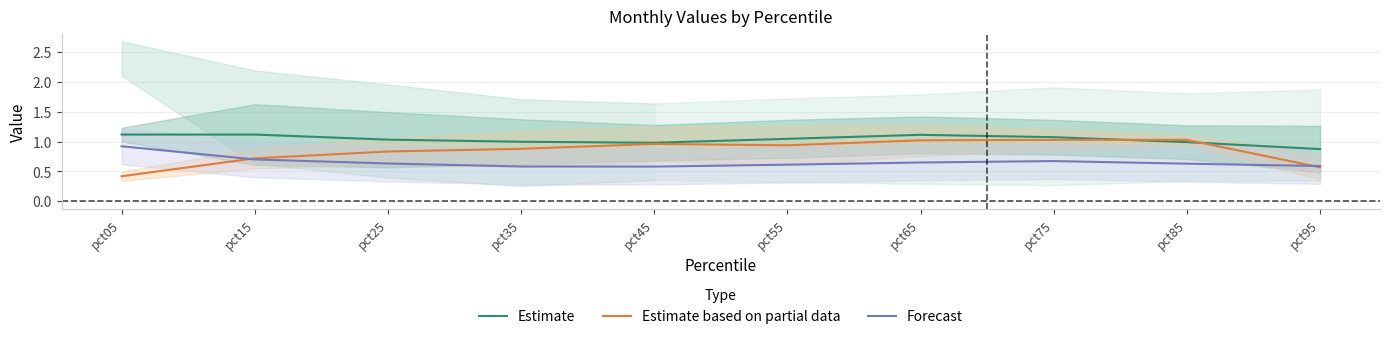

True or false: Forecast has a value of 0.4 at pct85.

False